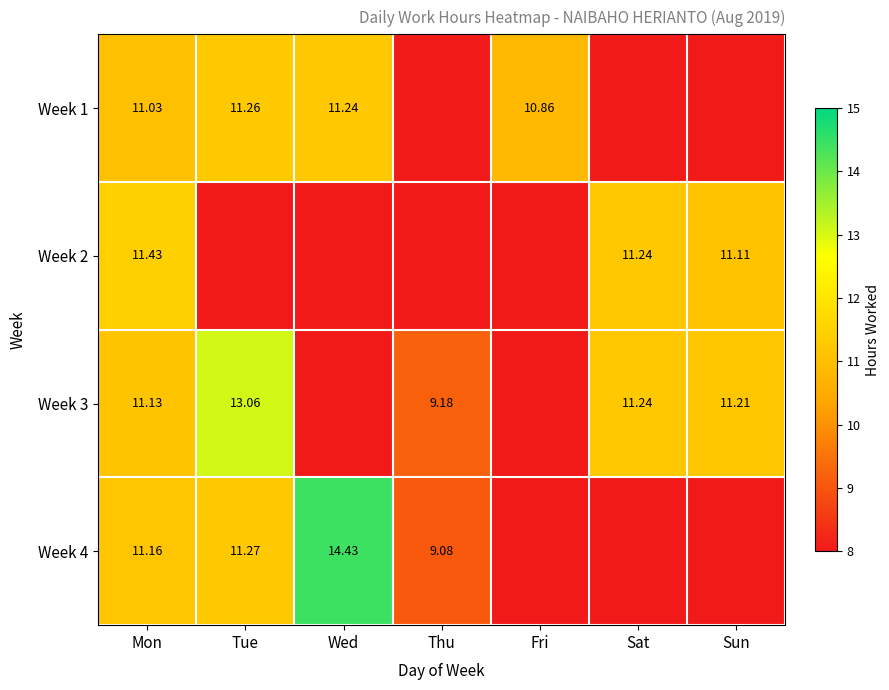

Is the value of Week 1 at Wed greater than the value of Week 2 at Sun?

Yes